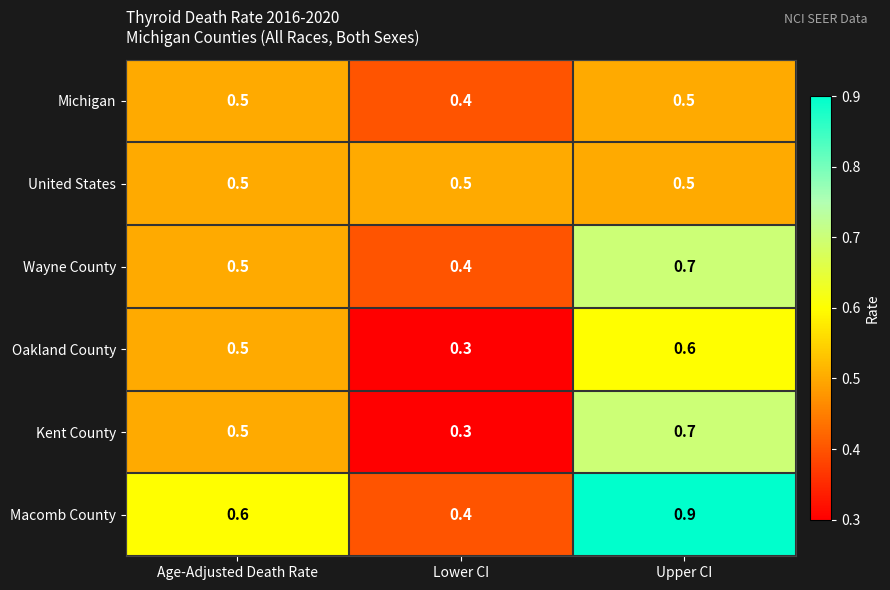

Is it true that Michigan equals 0.4 at Lower CI?

True